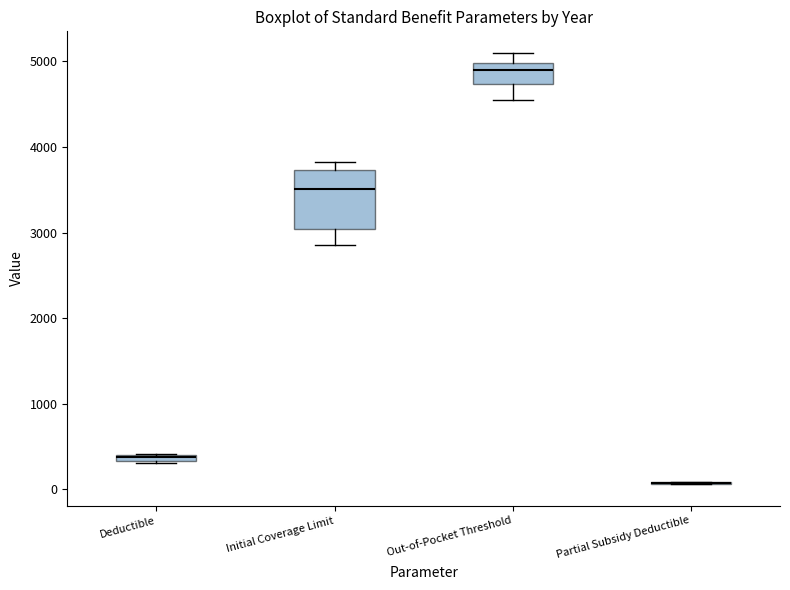

Where is the upper edge of the box for Deductible on the y-axis? The values are not printed on the chart, so give them approximately, as read against the axis.

400